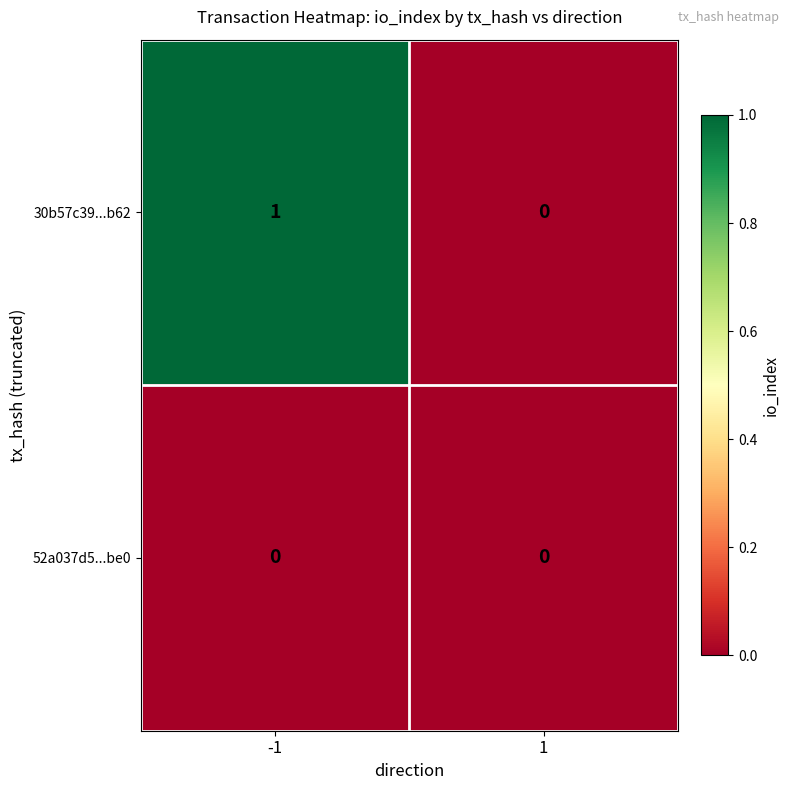

List the series in order of their peak value, lowest first.

52a037d5...be0, 30b57c39...b62